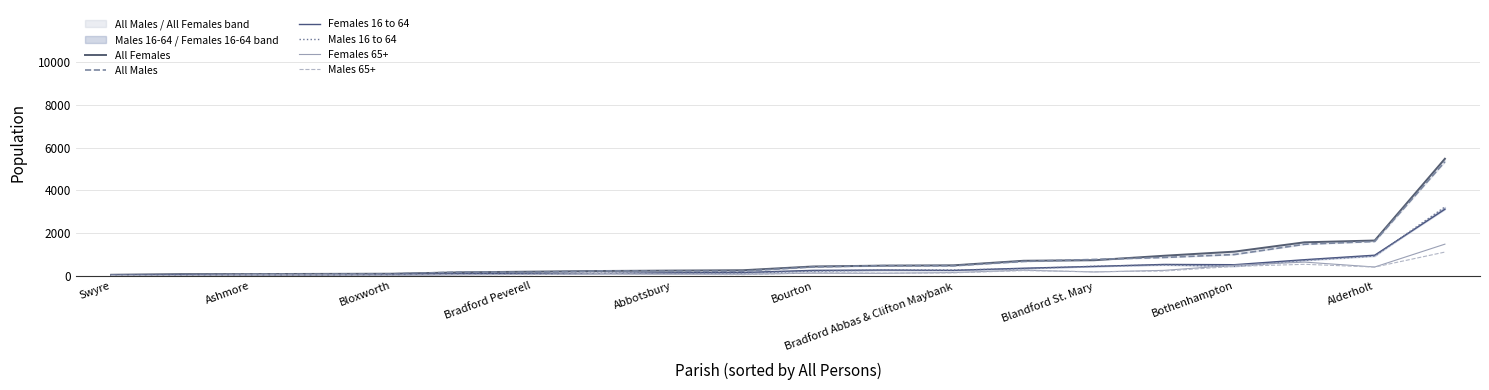

True or false: All Males and Females 65+ cross at least once.

False